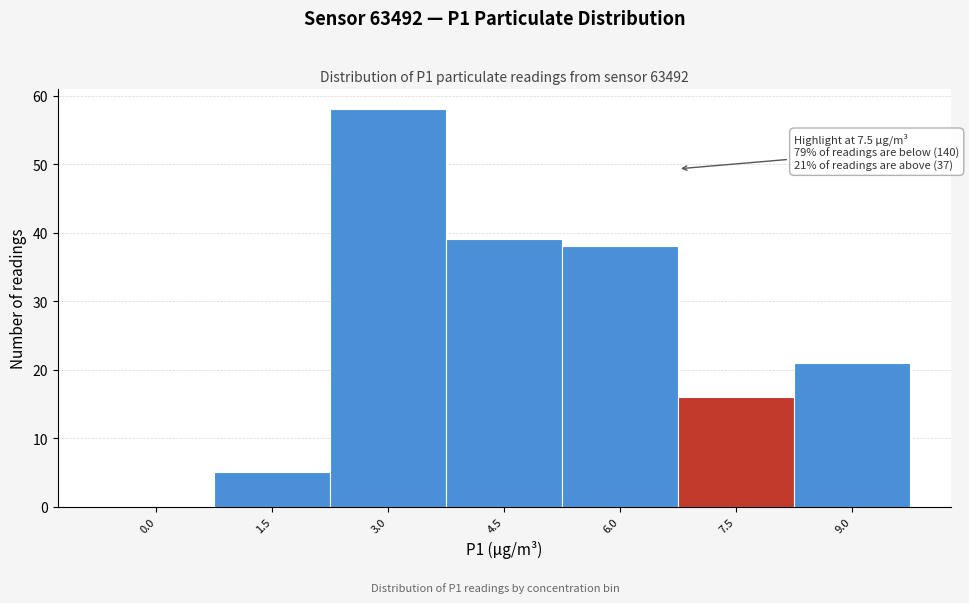

Reading right to left, what are all the values shown in this chart?

9.0=21	7.5=16	6.0=38	4.5=39	3.0=58	1.5=5	0.0=0